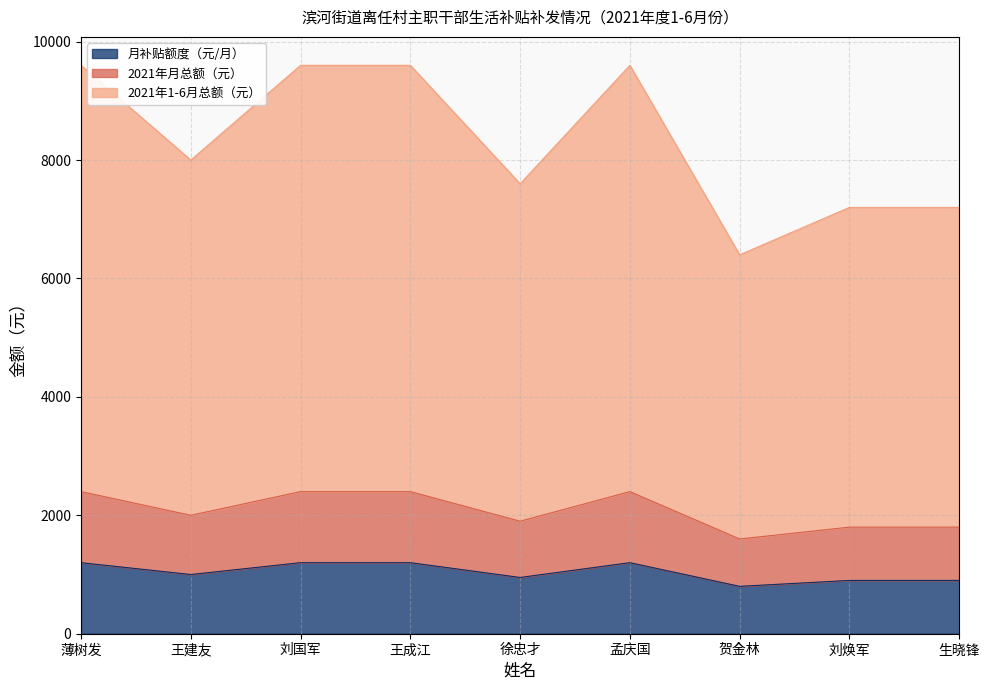

At which category does the chart reach its peak across all series?

薄树发